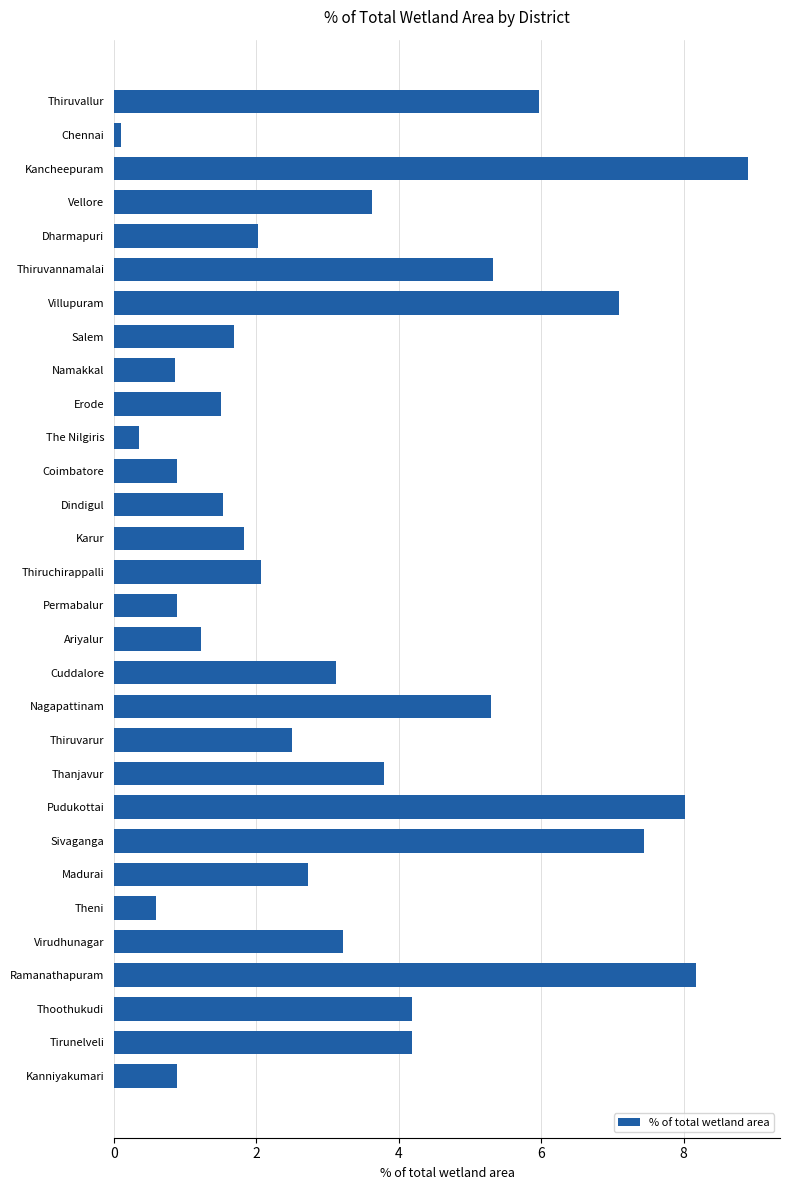

The chart shows a value of 8.9 at Kancheepuram. True or false?

True